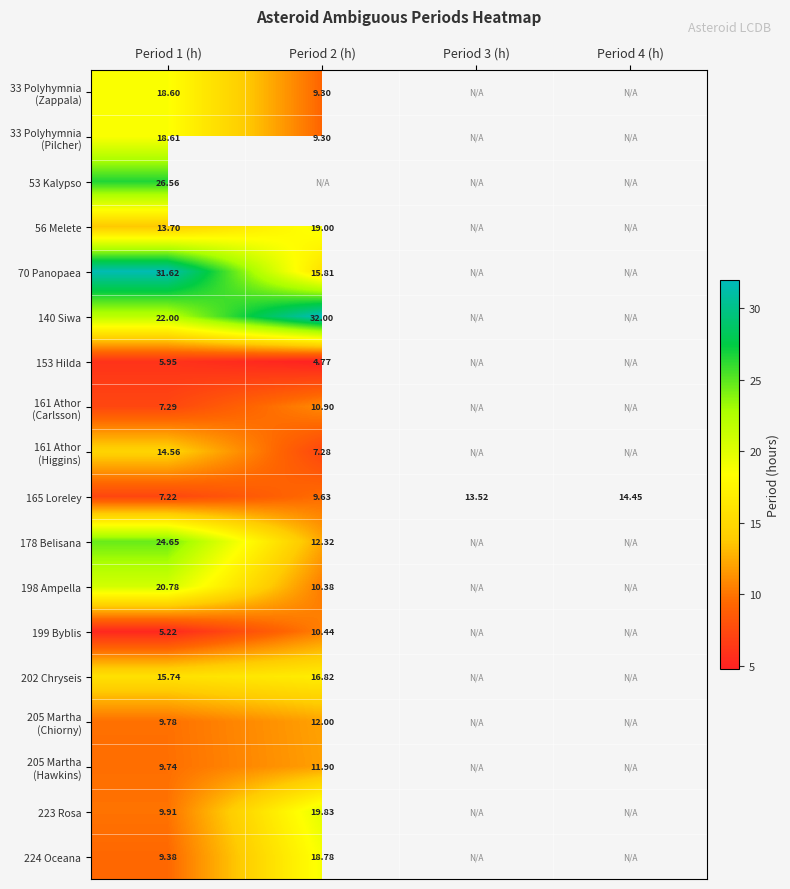

Between Period 1 (h) and Period 3 (h), which series saw the biggest shift?

165 Loreley